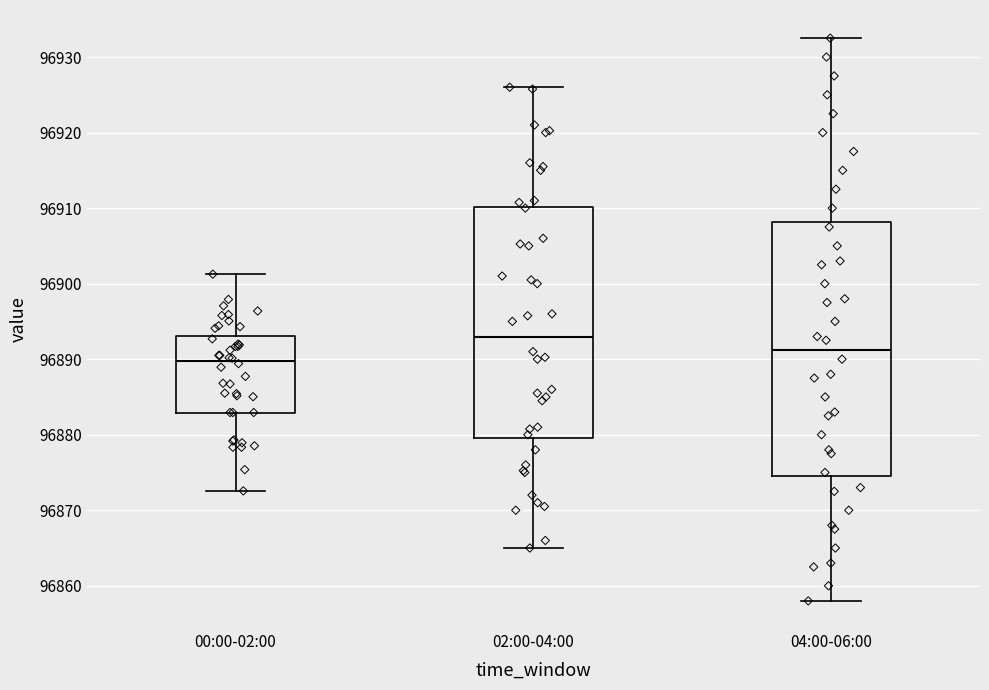

Reading left to right, read every box against the y-axis: the position of its median line, the range the box covers, and the ends of its whiskers. The values are not printed on the chart, so give them approximately, as read against the axis.

00:00-02:00: median 96890, box 96883 to 96893, whiskers 96873 to 96901
02:00-04:00: median 96893, box 96880 to 96910, whiskers 96865 to 96926
04:00-06:00: median 96891, box 96875 to 96908, whiskers 96858 to 96933